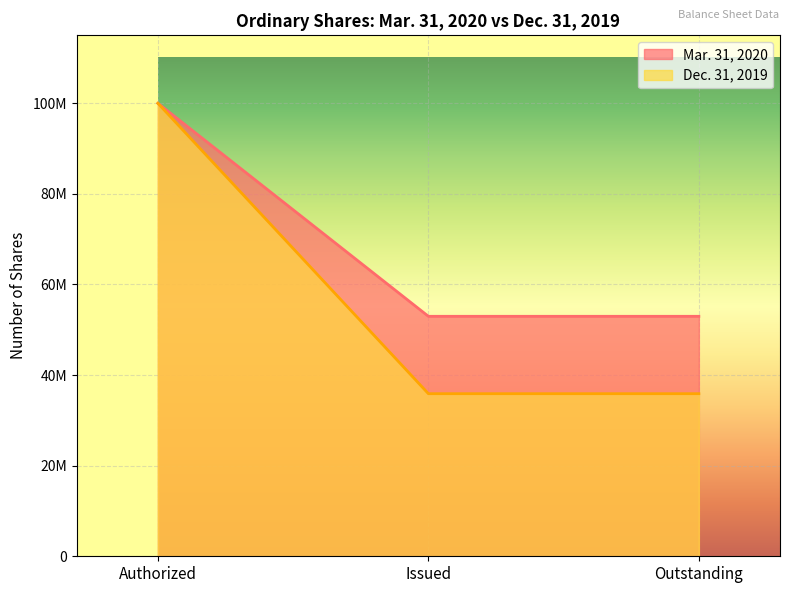

What is the greatest value displayed?

100000000